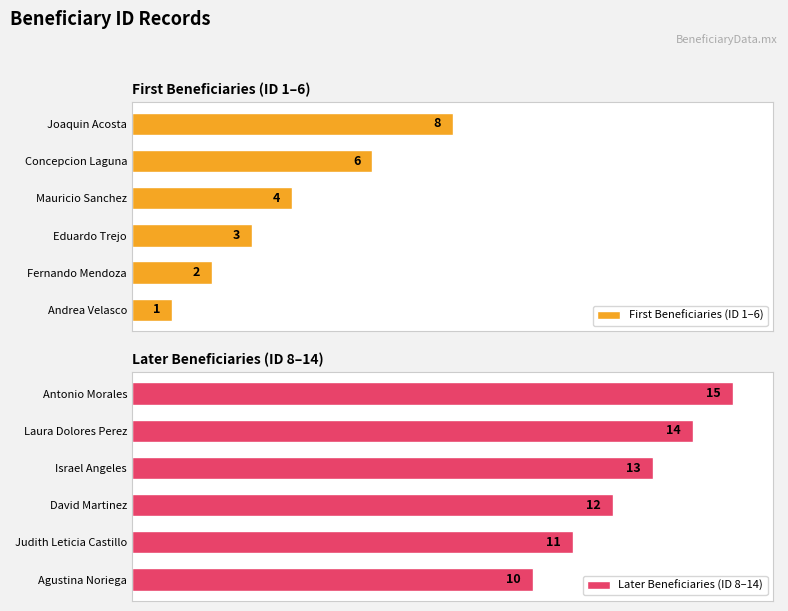

Does the chart contain any negative values?

No